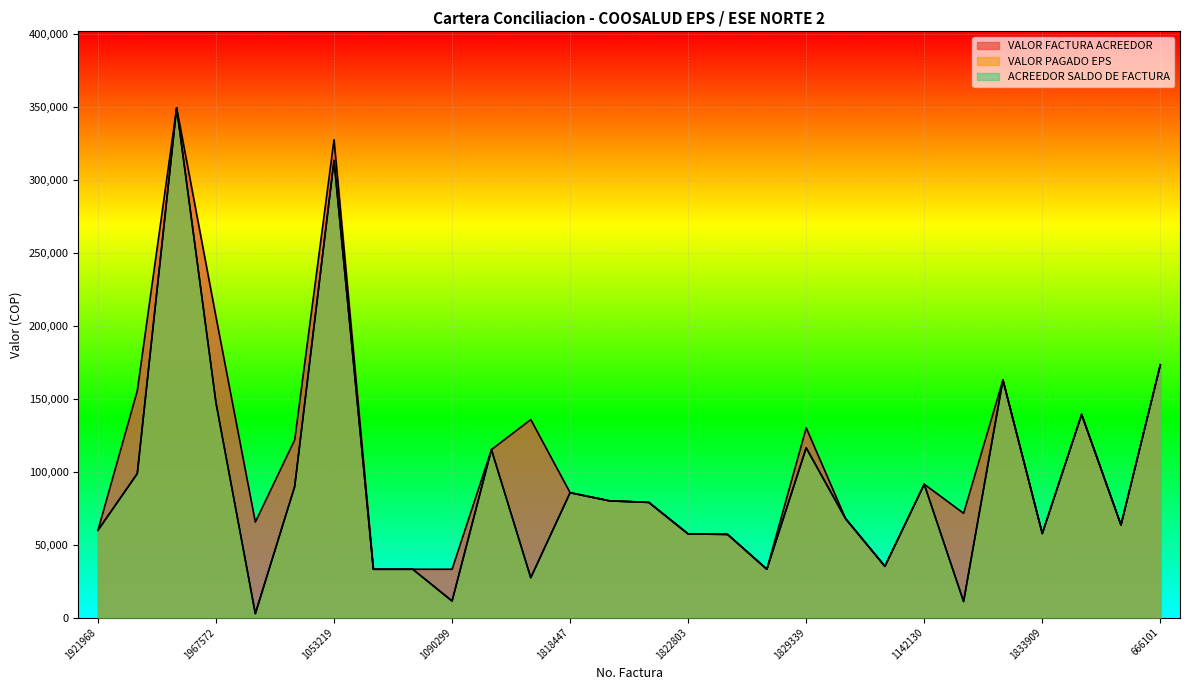

Which series has the largest range (max minus min)?

VALOR PAGADO EPS